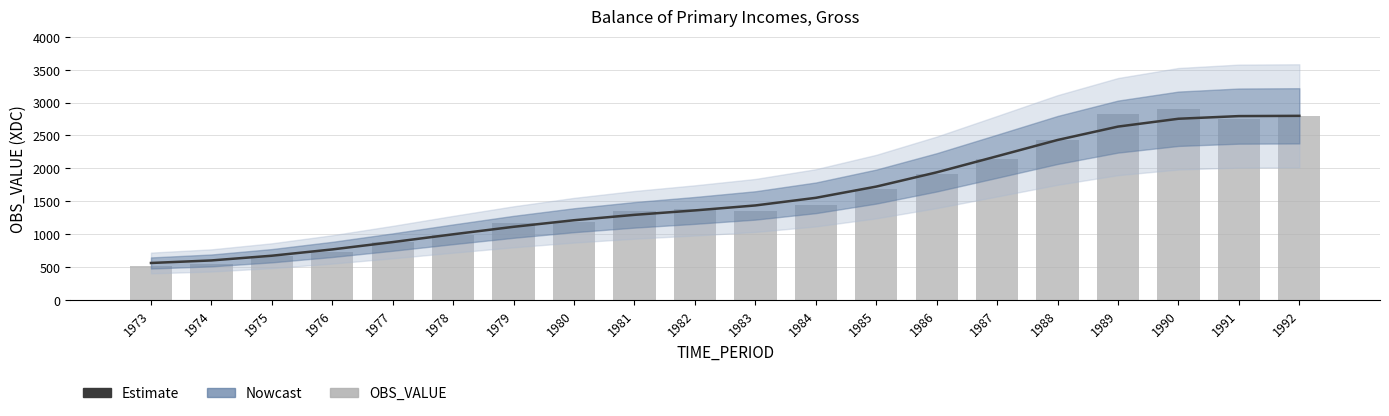

Which series has the largest total across all categories?

Estimate